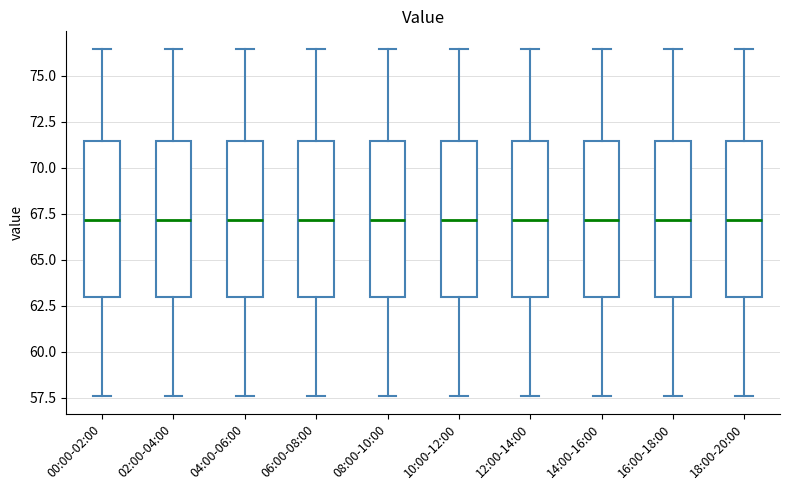

Reading left to right, read every box against the y-axis: the position of its median line, the range the box covers, and the ends of its whiskers. The values are not printed on the chart, so give them approximately, as read against the axis.

00:00-02:00: median 67.0, box 63.0 to 71.5, whiskers 57.5 to 76.5
02:00-04:00: median 67.0, box 63.0 to 71.5, whiskers 57.5 to 76.5
04:00-06:00: median 67.0, box 63.0 to 71.5, whiskers 57.5 to 76.5
06:00-08:00: median 67.0, box 63.0 to 71.5, whiskers 57.5 to 76.5
08:00-10:00: median 67.0, box 63.0 to 71.5, whiskers 57.5 to 76.5
10:00-12:00: median 67.0, box 63.0 to 71.5, whiskers 57.5 to 76.5
12:00-14:00: median 67.0, box 63.0 to 71.5, whiskers 57.5 to 76.5
14:00-16:00: median 67.0, box 63.0 to 71.5, whiskers 57.5 to 76.5
16:00-18:00: median 67.0, box 63.0 to 71.5, whiskers 57.5 to 76.5
18:00-20:00: median 67.0, box 63.0 to 71.5, whiskers 57.5 to 76.5